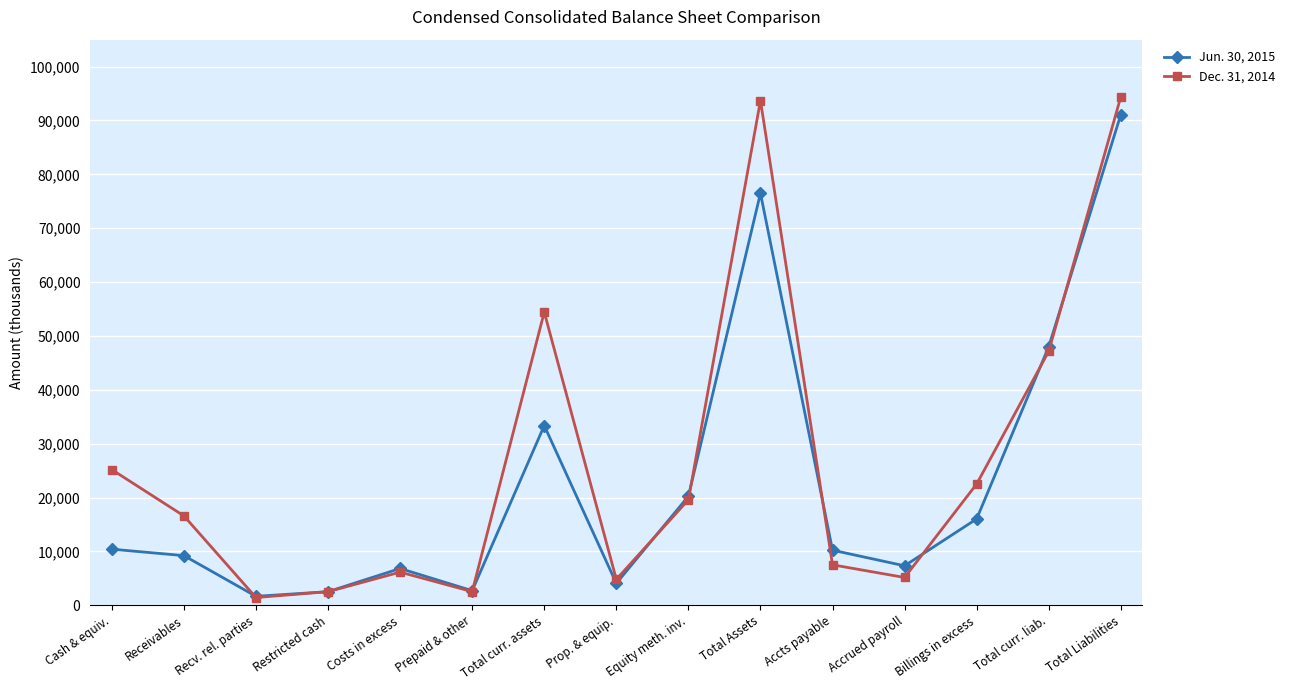

What are all the series names shown in the legend?

Jun. 30, 2015, Dec. 31, 2014